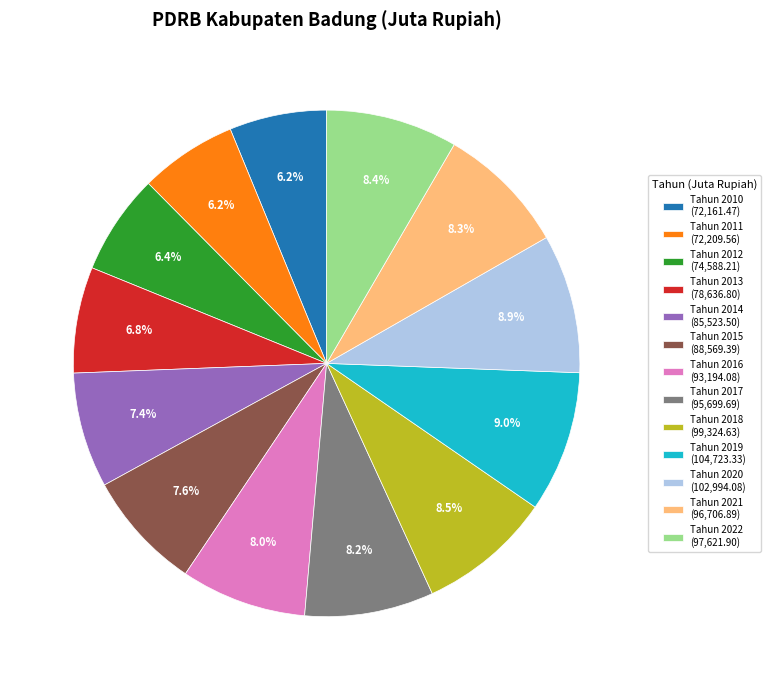

True or false: Tahun 2010 accounts for 6% of the total.

True